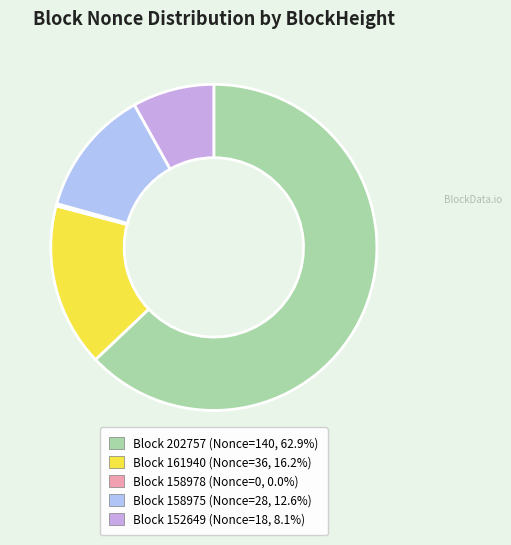

How many segments does this pie chart have?

5